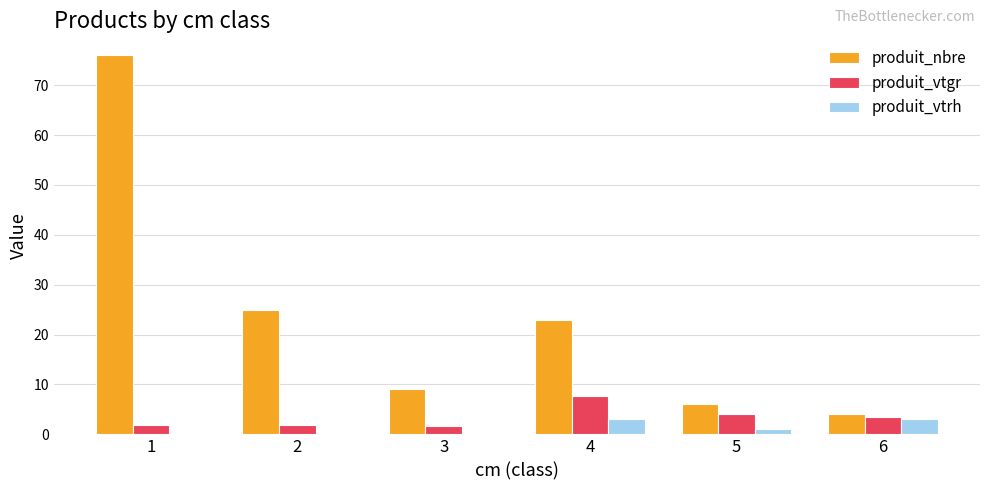

How many distinct data groups are displayed?

3